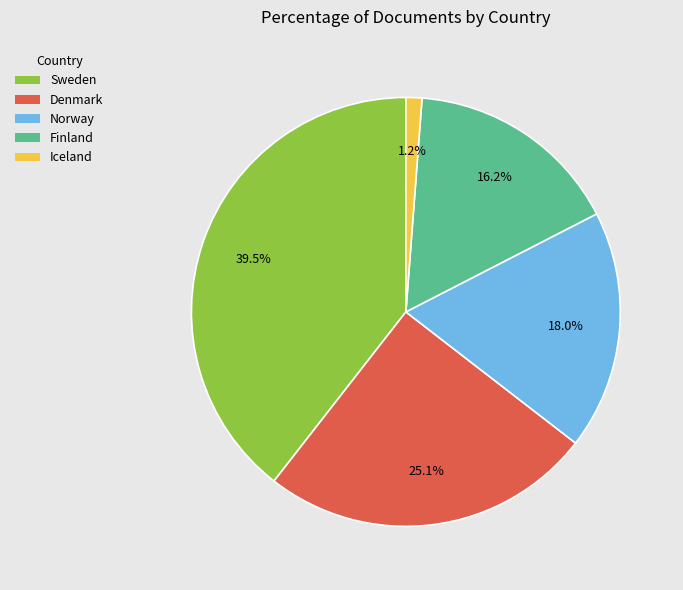

What is the largest slice in the pie chart?

Sweden